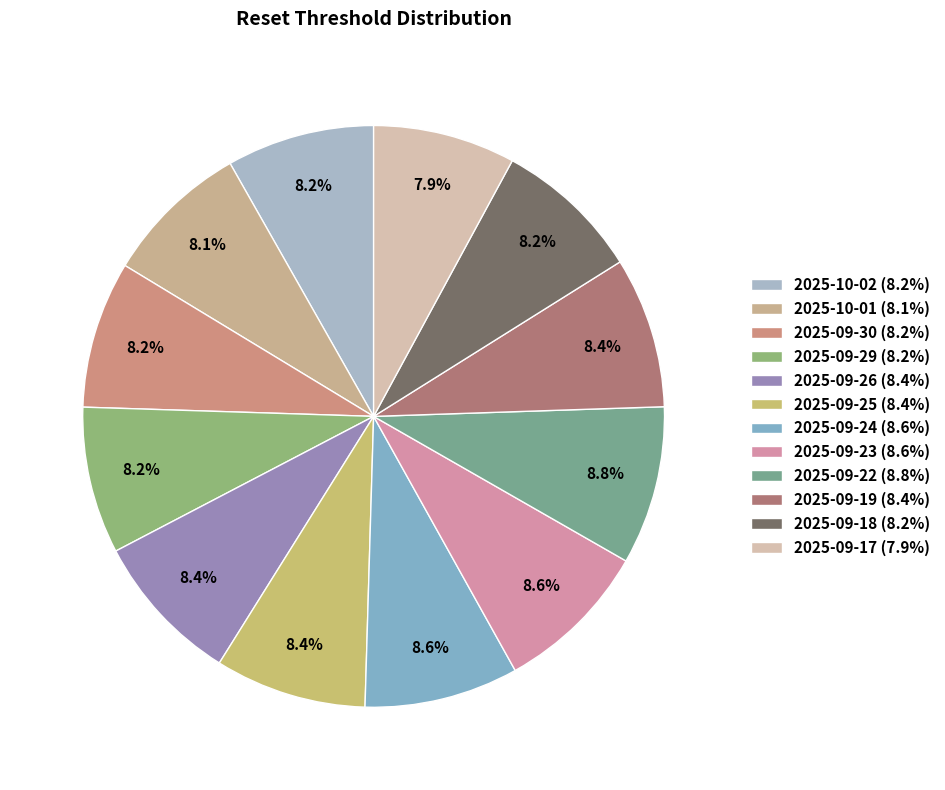

Count the number of slices in the pie.

12